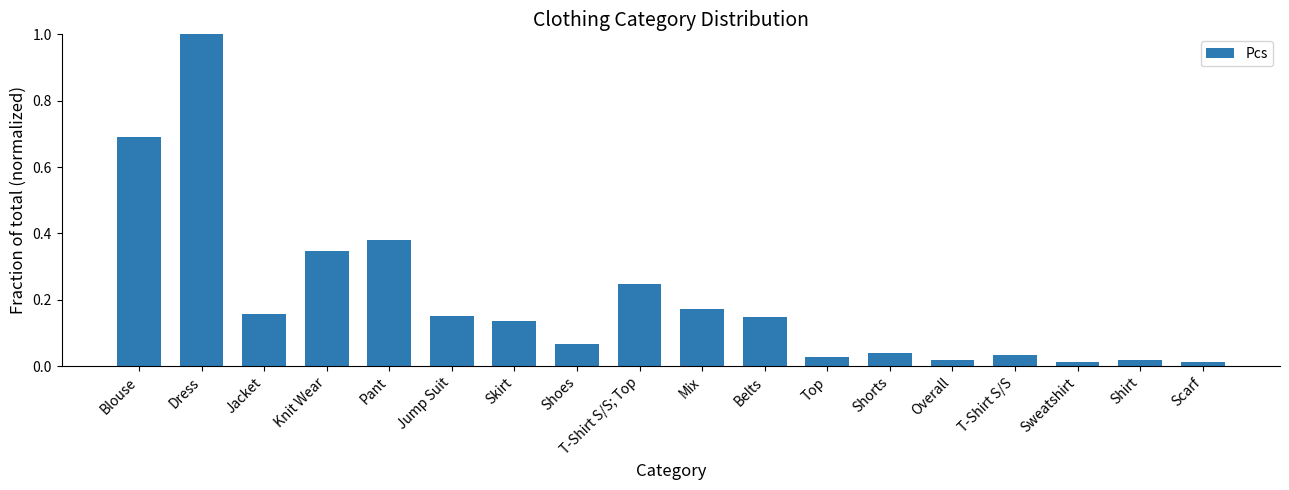

Is it true that the value at Dress is 1.0?

True